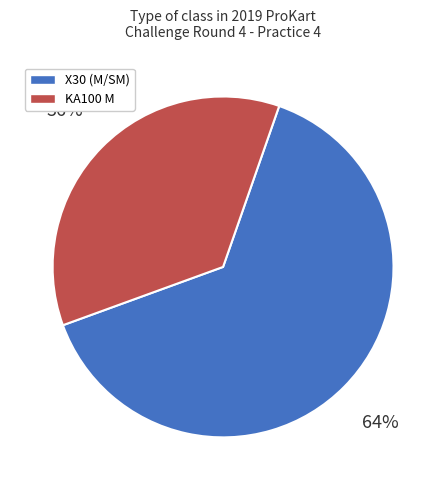

How many segments does this pie chart have?

2